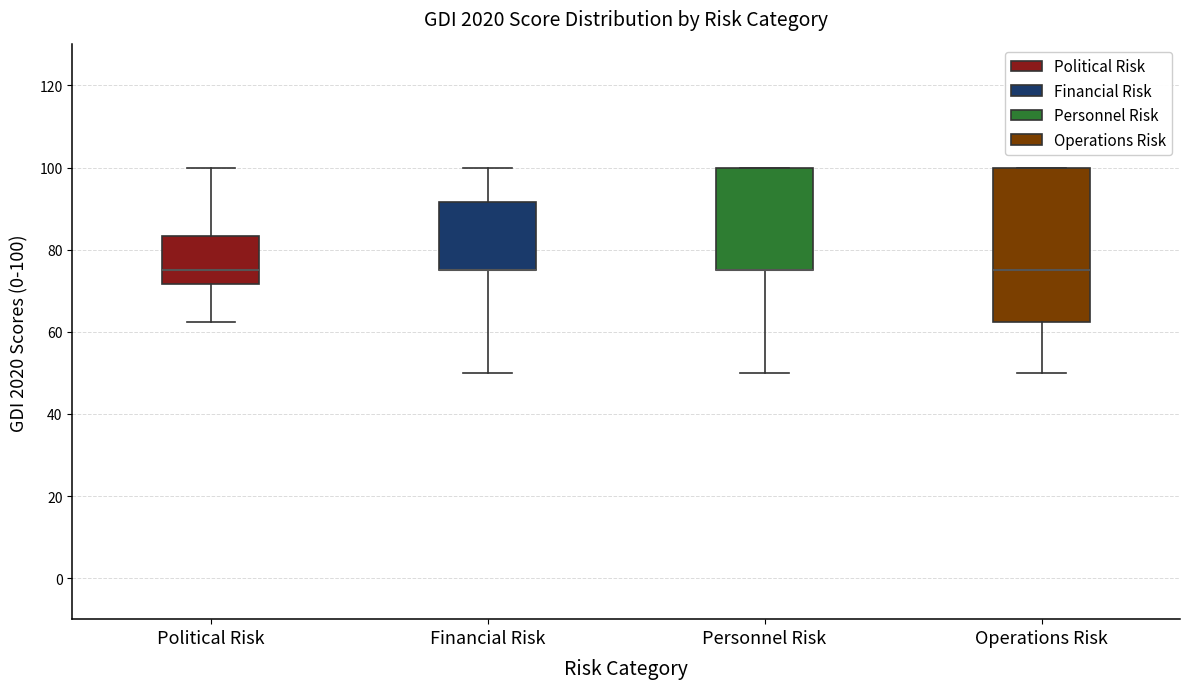

Where does the upper whisker of the box for Political Risk end on the y-axis? The values are not printed on the chart, so give them approximately, as read against the axis.

100